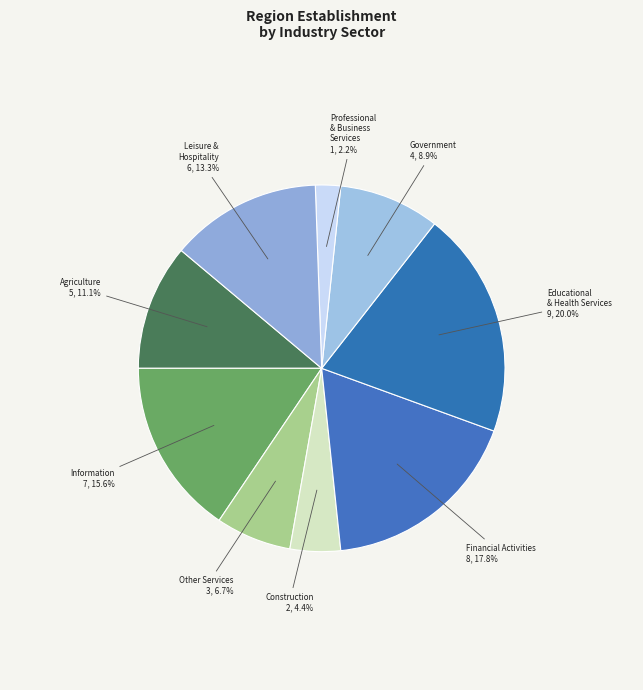

Is the sum of Other Services and Educational & Health Services greater than half?

No